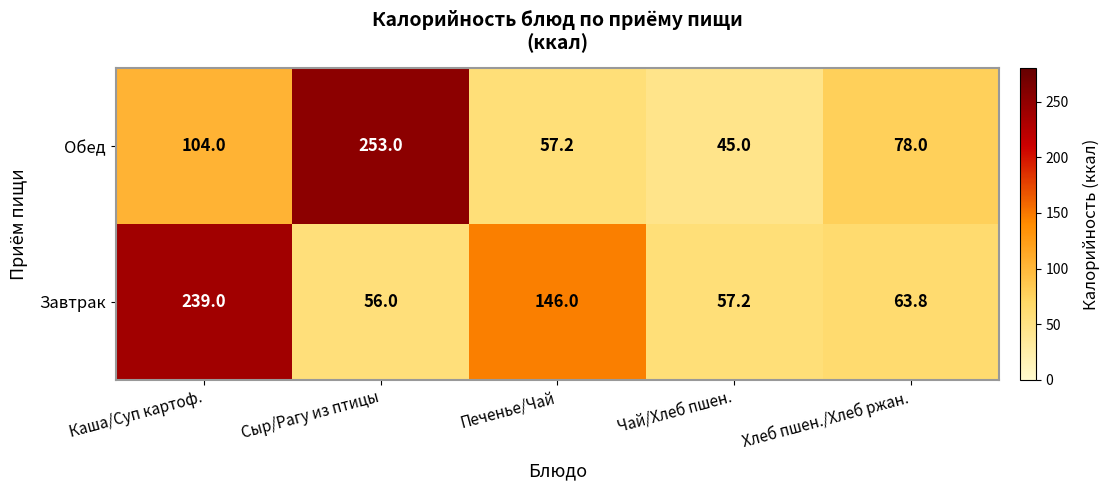

The value of Завтрак at Чай/Хлеб пшен. is 57.2. True or false?

True